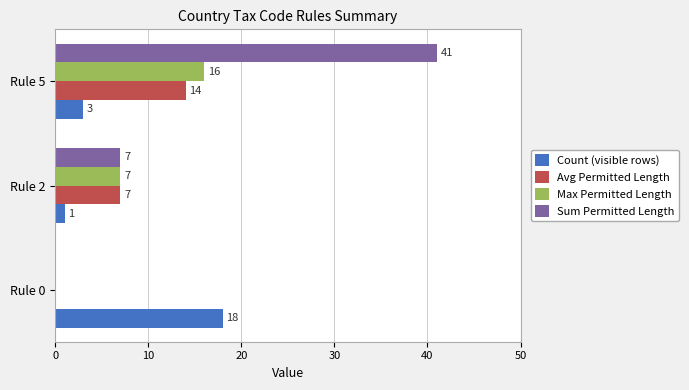

What is the sum of all Avg Permitted Length values?

21